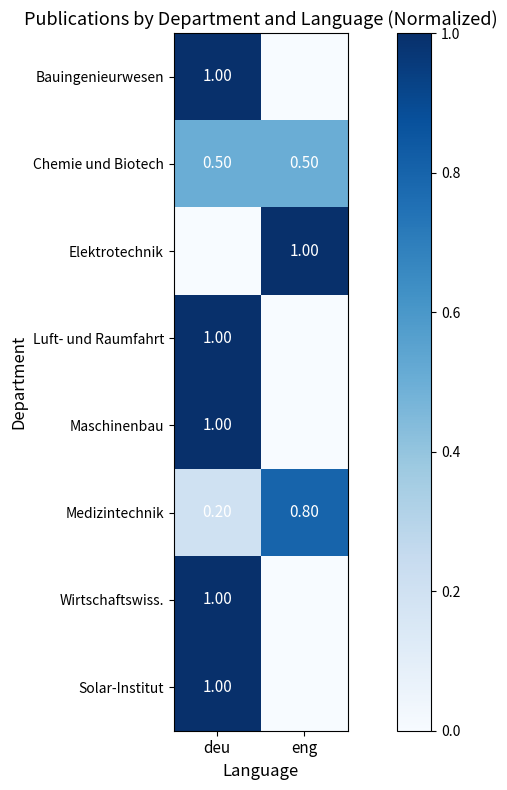

What is the sum of all Medizintechnik values?

1.0